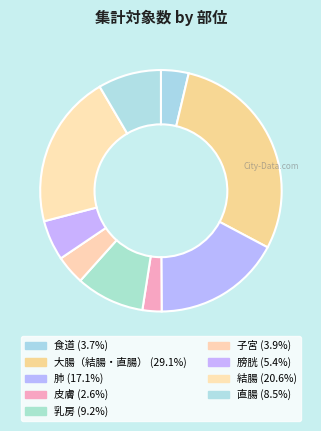

Does 膀胱 account for over 50% of the chart?

No